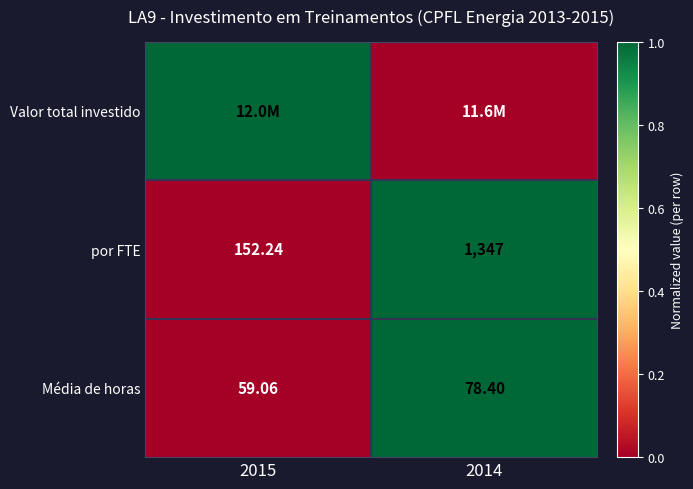

Is the value of por FTE at 2014 greater than the value of Média de horas at 2015?

Yes